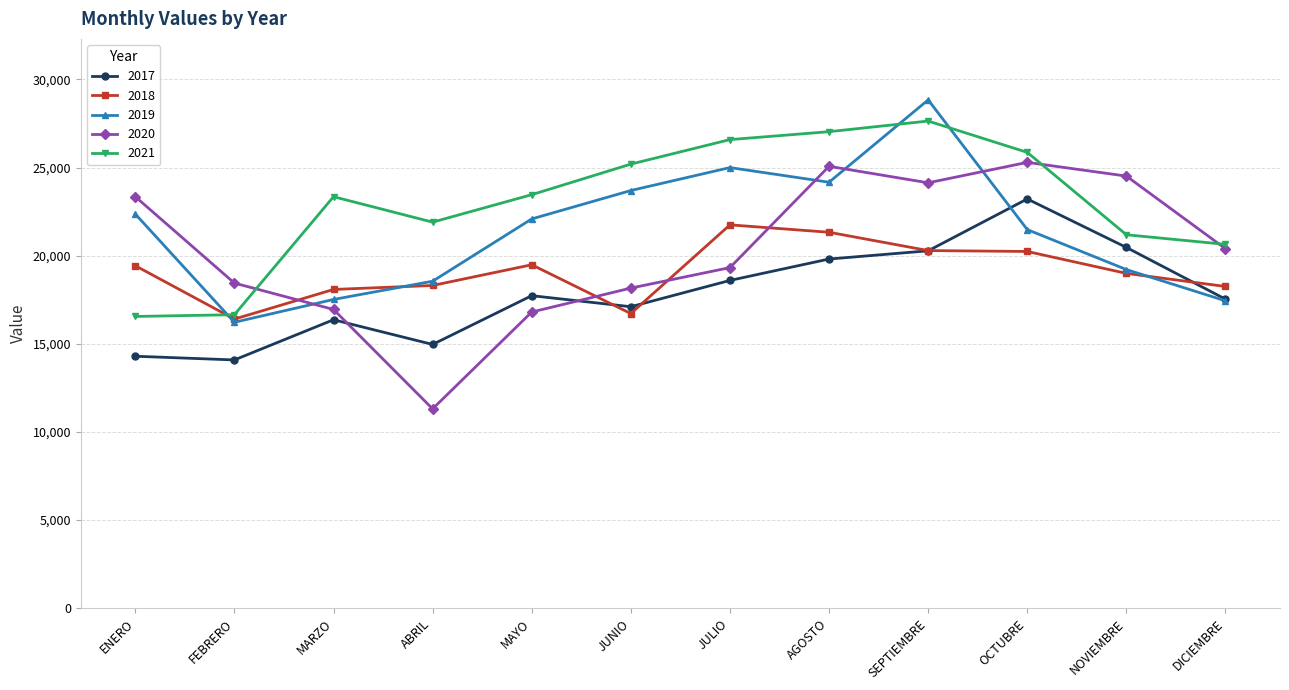

What is the label of the 6th point from the left?

JUNIO